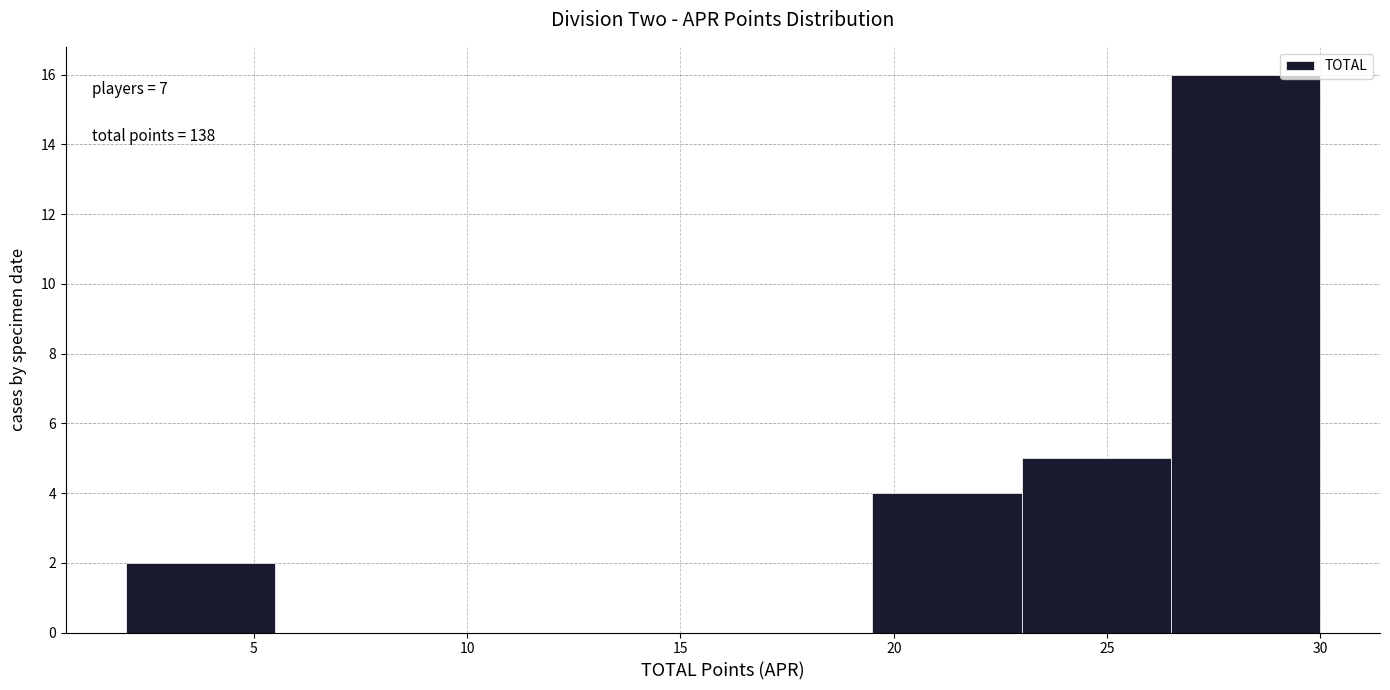

Which range on the x-axis has the tallest bar?

26.5 to 30.0